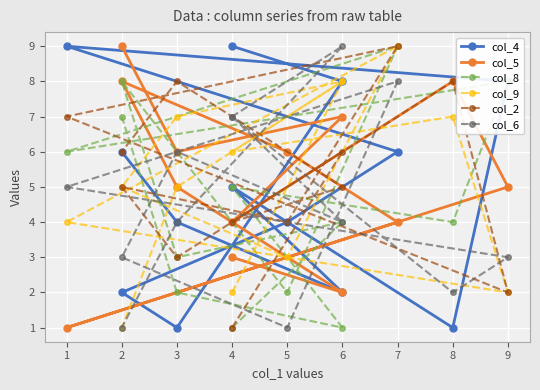

Is it true that col_4 equals 9 at 2?

False